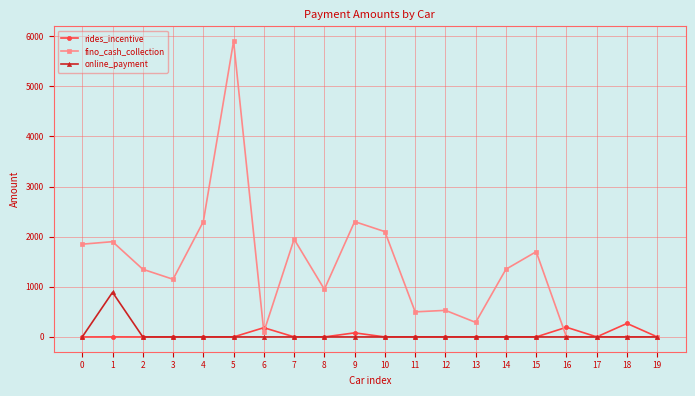

Does the chart display data point markers on the line(s)?

Yes